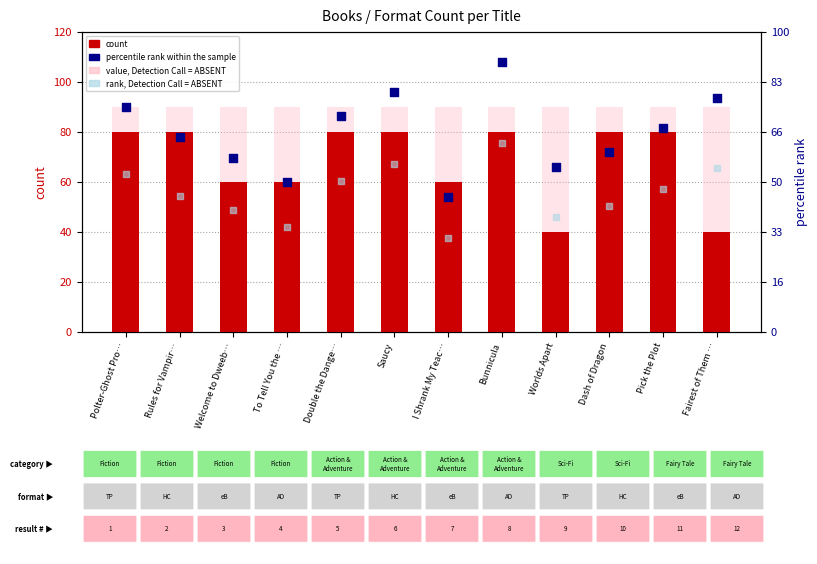

At how many categories does at least one series exceed 2?

12